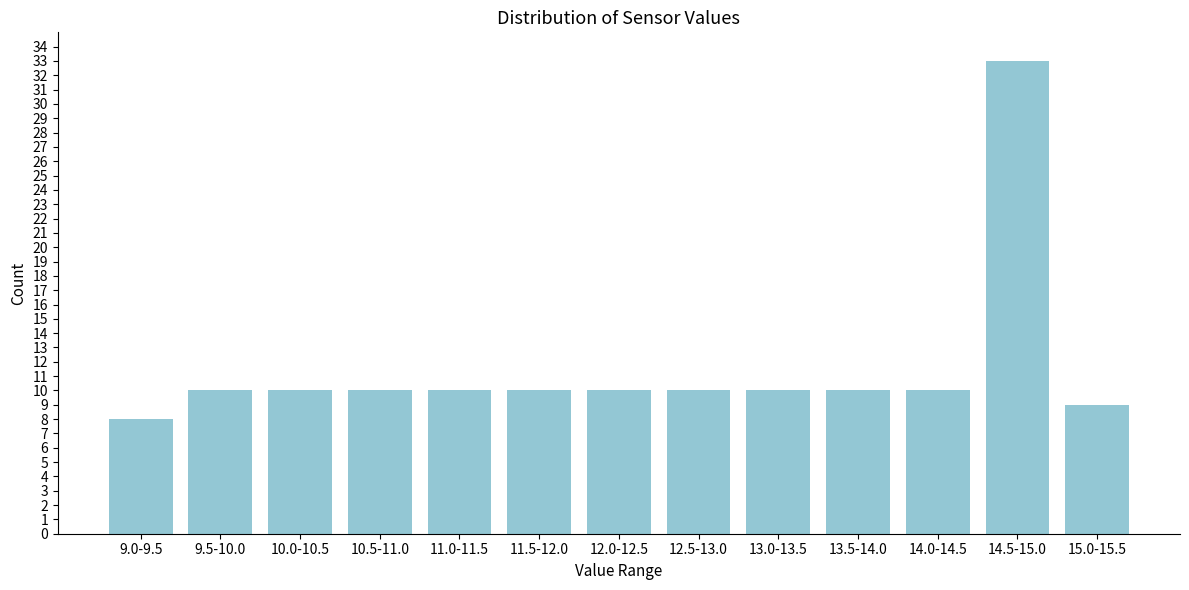

Reading left to right, list all the values displayed in this chart.

9.0-9.5=8	9.5-10.0=10	10.0-10.5=10	10.5-11.0=10	11.0-11.5=10	11.5-12.0=10	12.0-12.5=10	12.5-13.0=10	13.0-13.5=10	13.5-14.0=10	14.0-14.5=10	14.5-15.0=33	15.0-15.5=9